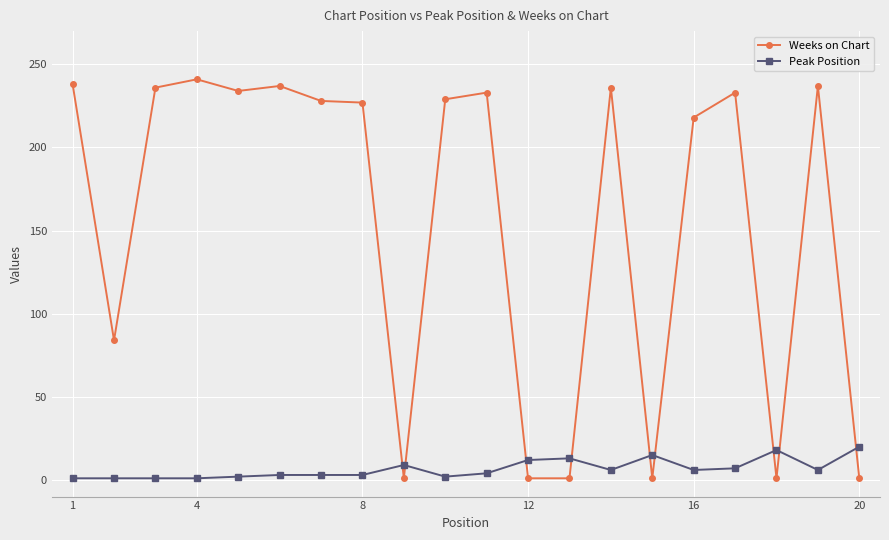

What is the value of the Weeks on Chart point at the 13th from the left?

1